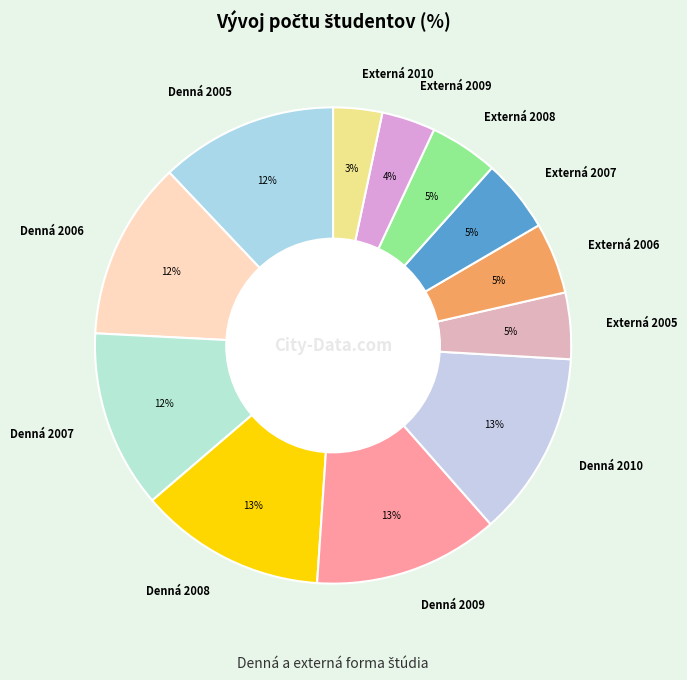

What percentage is the Denná 2006 slice, to the nearest percent?

12%